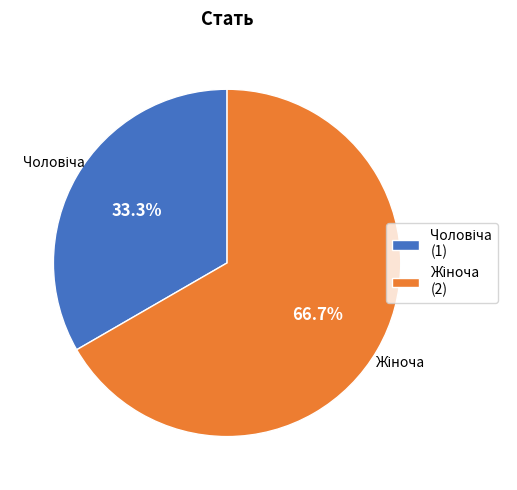

Is there any slice that represents more than half of the pie?

Yes